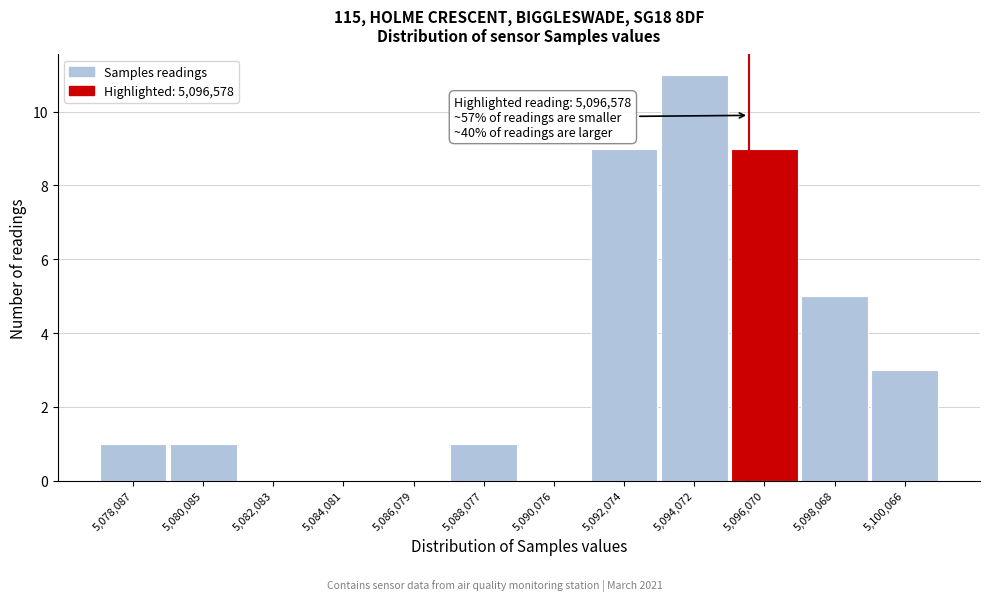

Reading left to right, extract all data points from this chart.

5,078,087=1	5,080,085=1	5,082,083=0	5,084,081=0	5,086,079=0	5,088,077=1	5,090,076=0	5,092,074=9	5,094,072=11	5,096,070=9	5,098,068=5	5,100,066=3